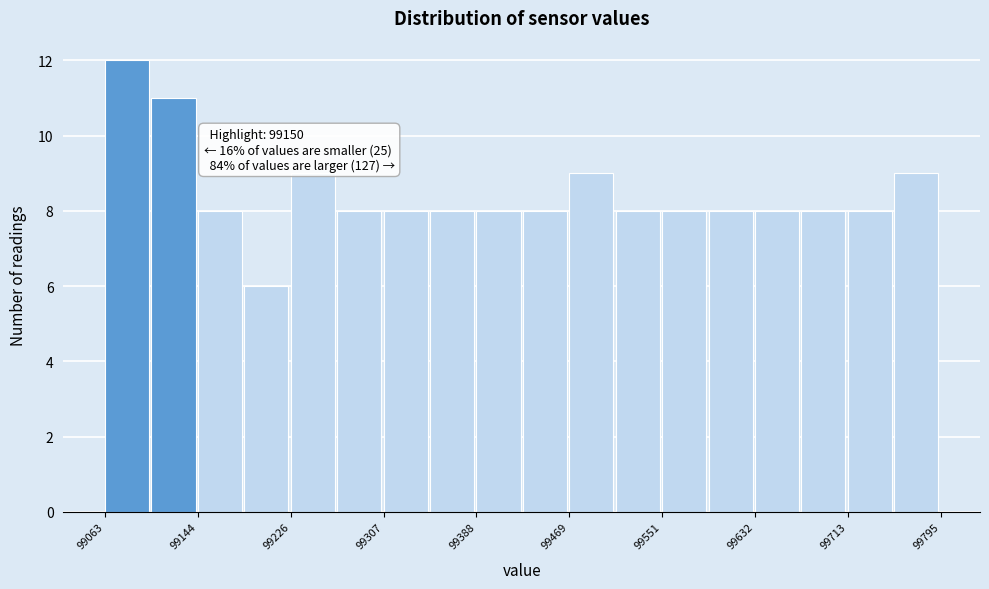

Over which range of the x-axis is the bar tallest?

99060 to 99100